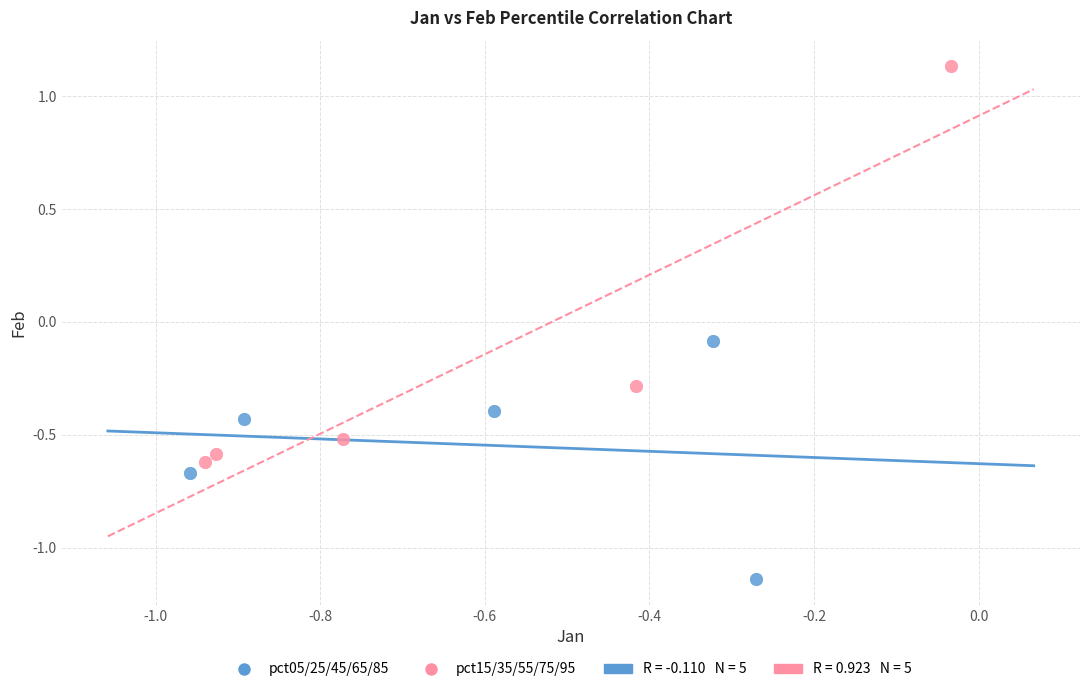

Which series has the largest Y range (max minus min)?

pct15/35/55/75/95